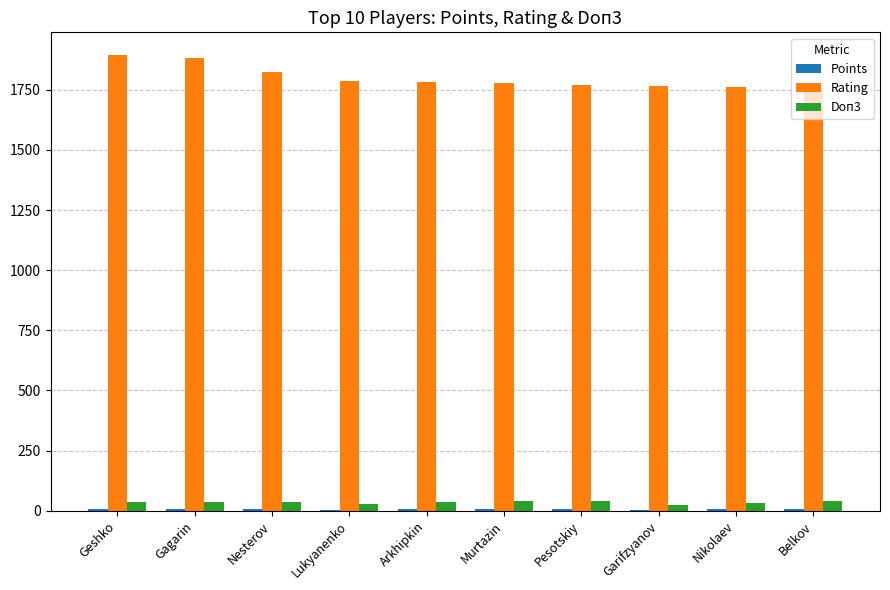

What is the greatest value displayed?

1894.0